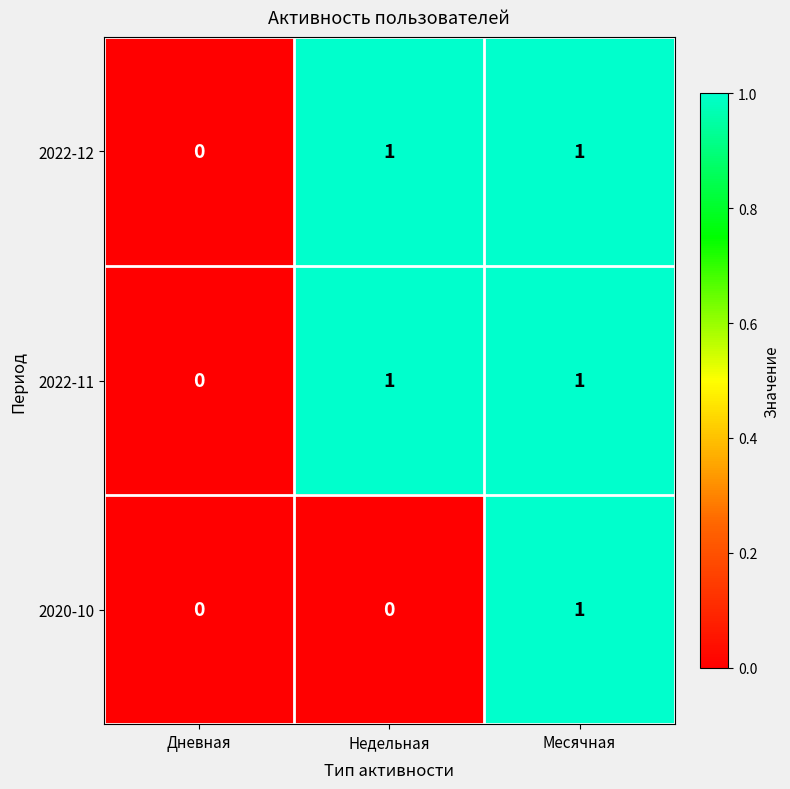

Reading left to right, what are all the values shown in this chart?

2022-12: Дневная=0	Недельная=1	Месячная=1
2022-11: Дневная=0	Недельная=1	Месячная=1
2020-10: Дневная=0	Недельная=0	Месячная=1